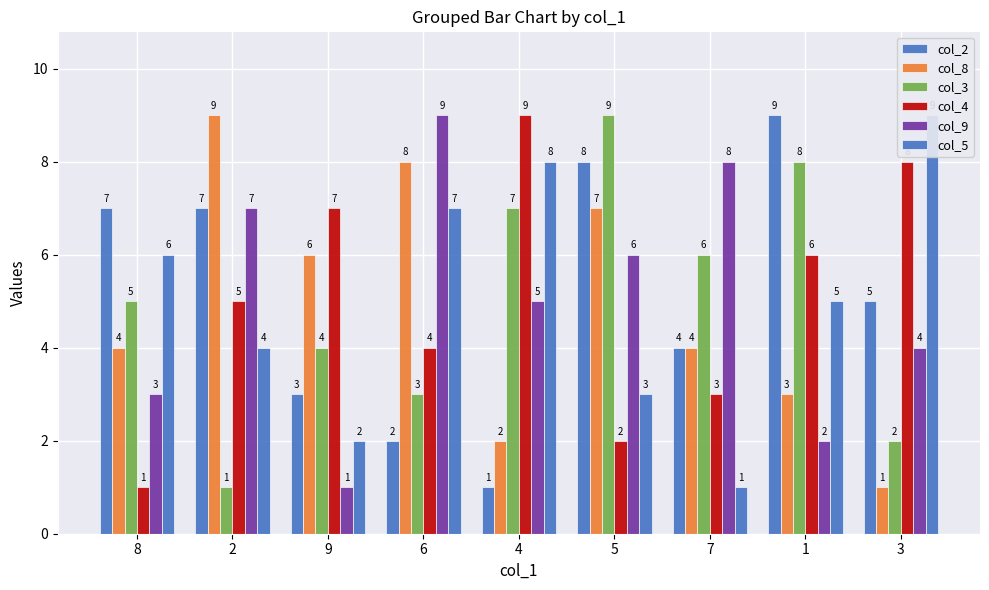

The col_2 series shows 9 at 1. True or false?

True